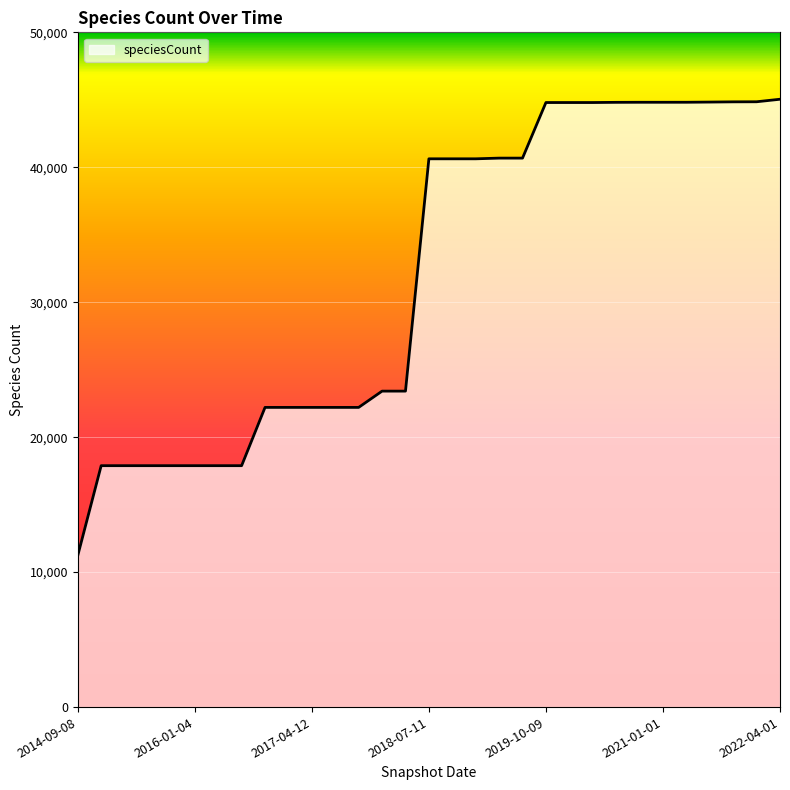

What is the minimum value shown in the chart?

11232